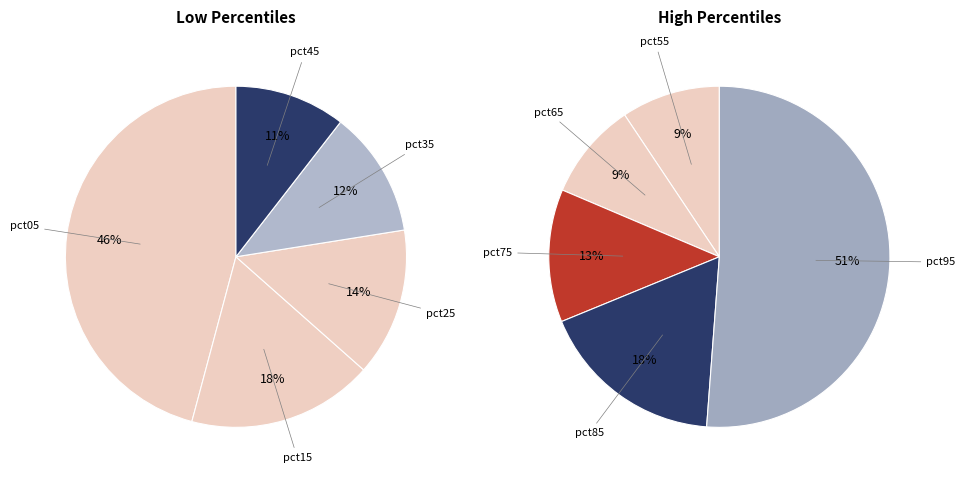

How many segments does this pie chart have?

10